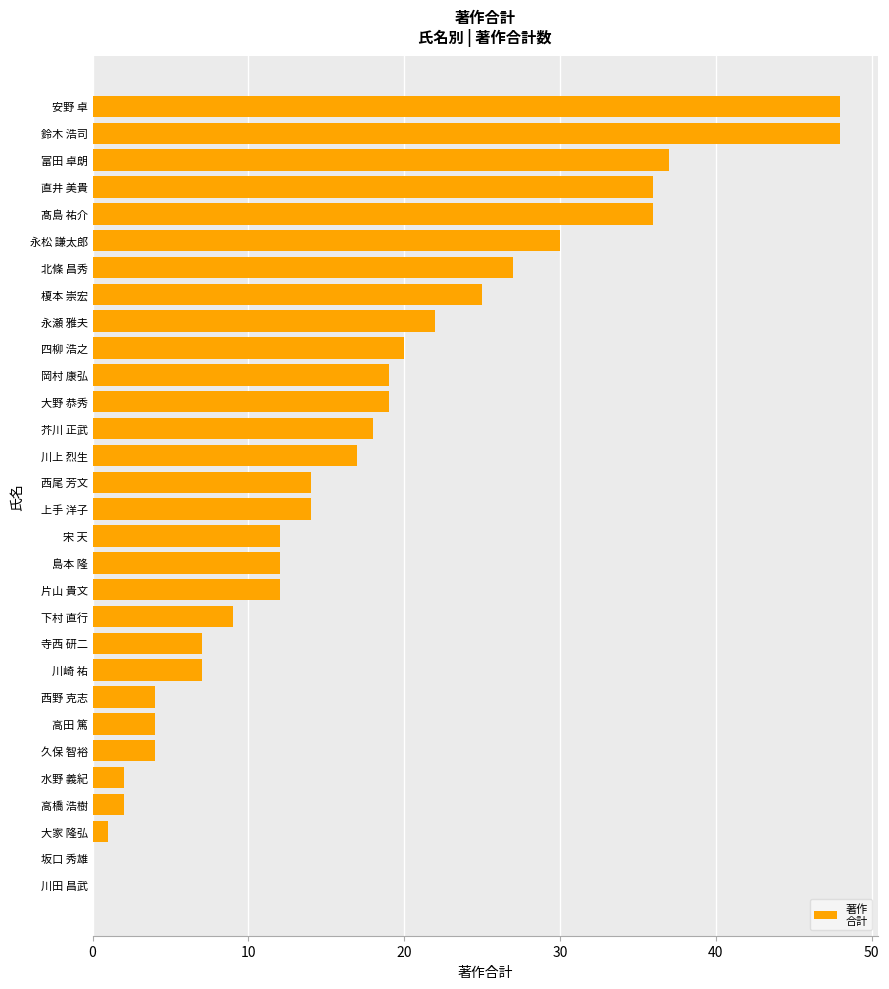

Count the number of categories in the chart.

30